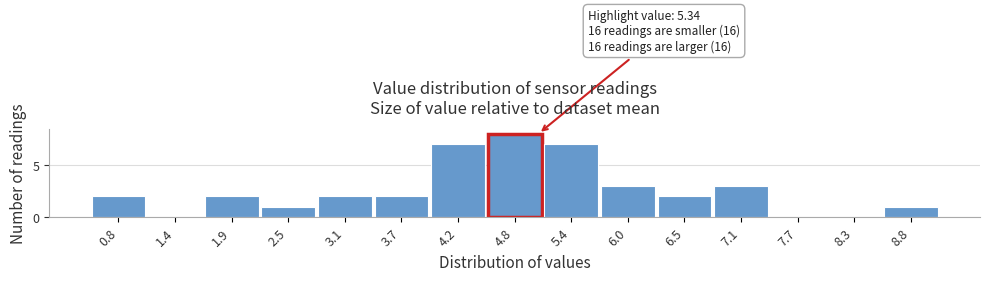

Reading left to right, extract all data points from this chart.

0.8=2	1.4=0	1.9=2	2.5=1	3.1=2	3.7=2	4.2=7	4.8=8	5.4=7	6.0=3	6.5=2	7.1=3	7.7=0	8.3=0	8.8=1